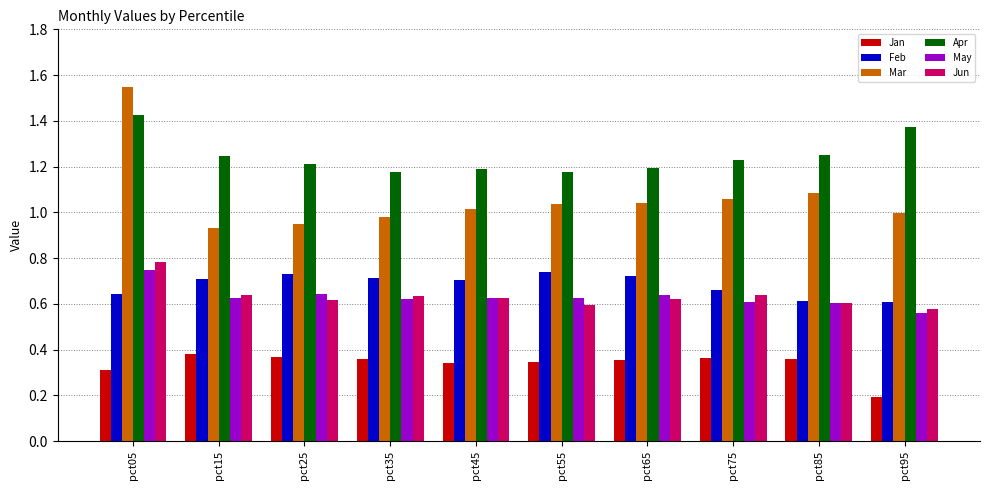

True or false: Apr has a value of 1.2 at pct15.

True